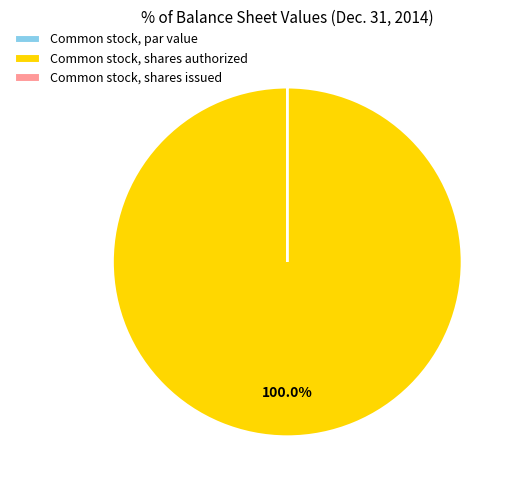

Which slice represents more than half of the pie?

Common stock, shares authorized